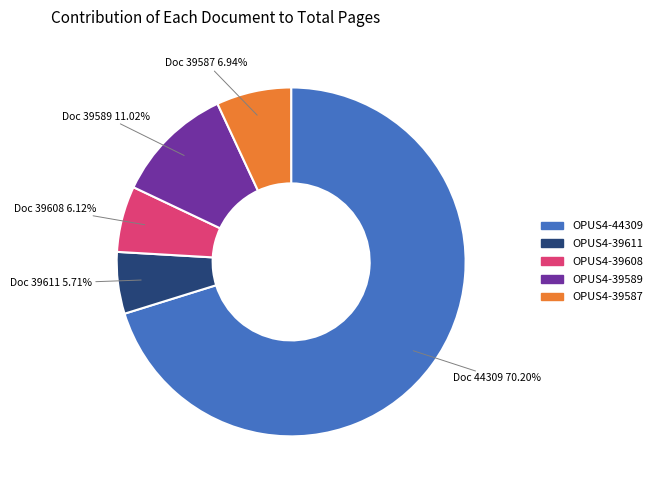

To the nearest percent, what is the average slice percentage?

20%